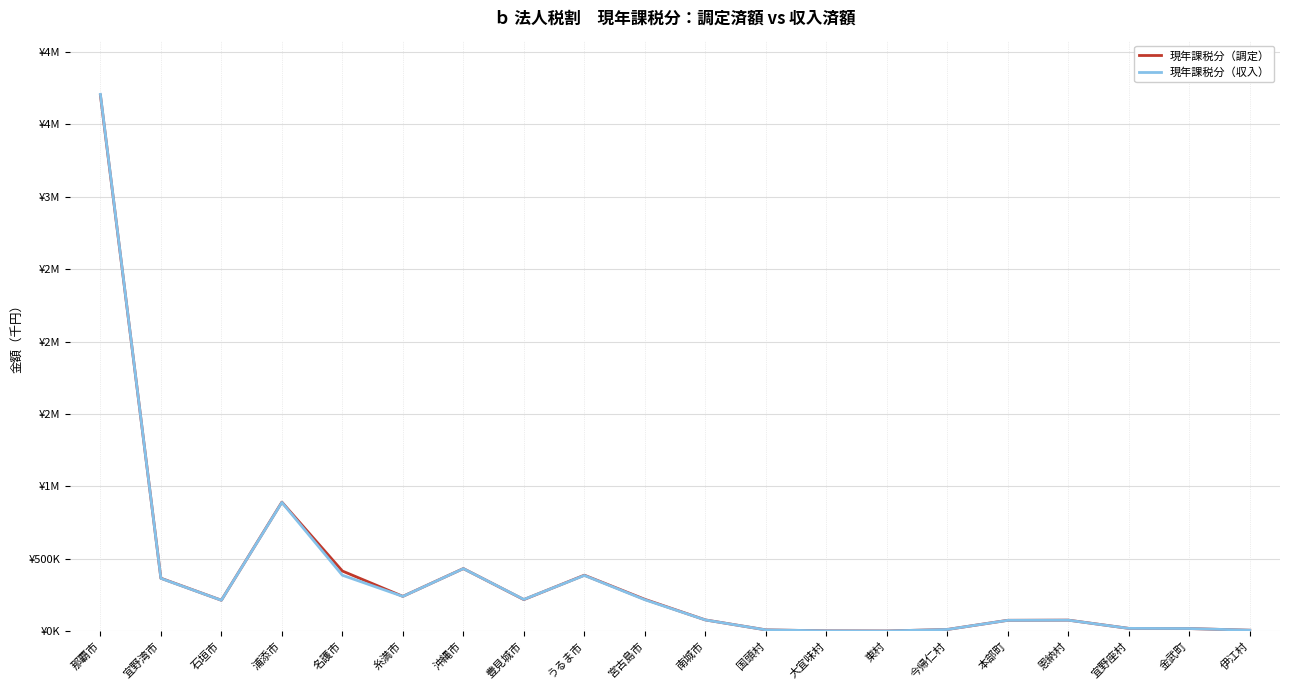

True or false: 現年課税分（調定） has a value of 6879 at 伊江村.

True